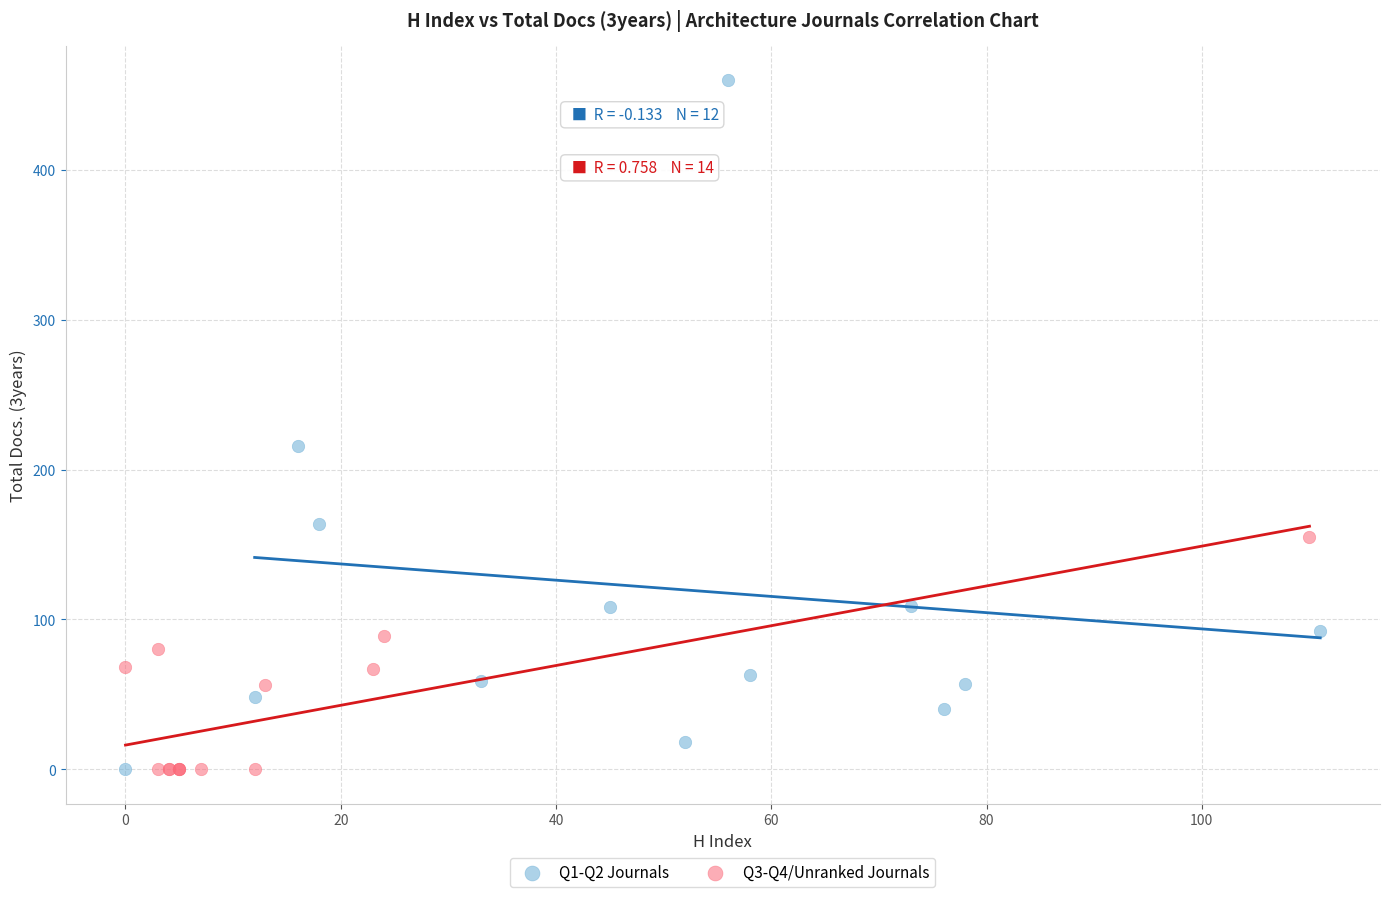

Which series contains the highest Y value?

Q1-Q2 Journals